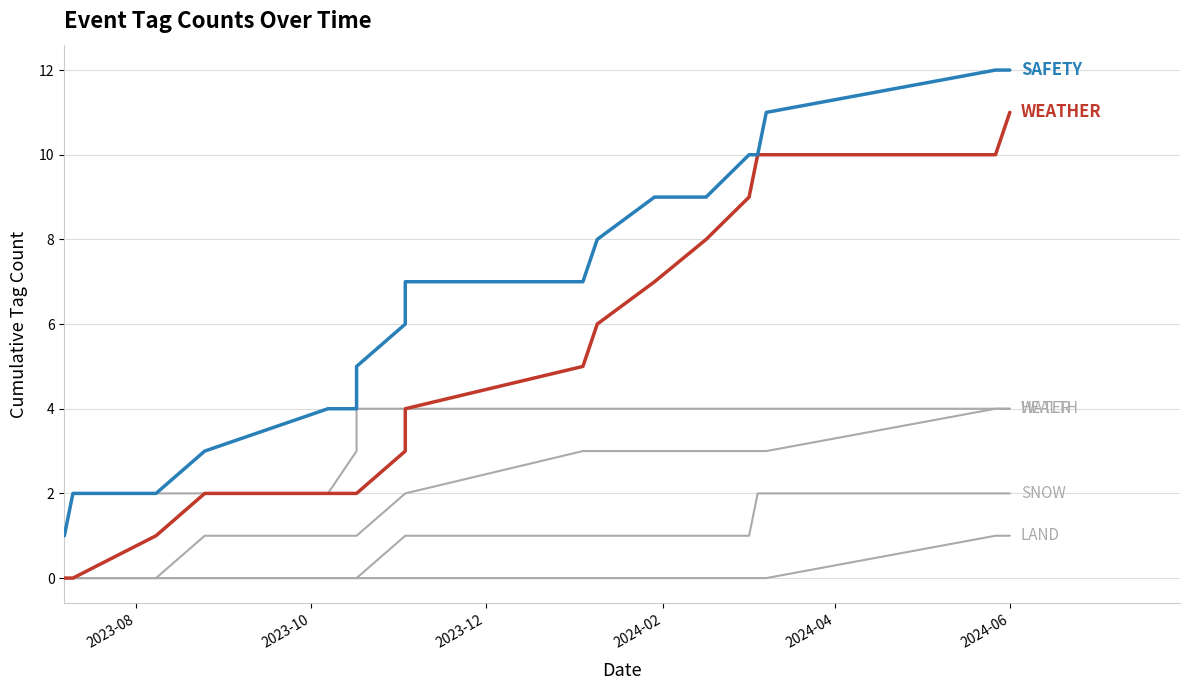

Which series has the largest range (max minus min)?

WEATHER